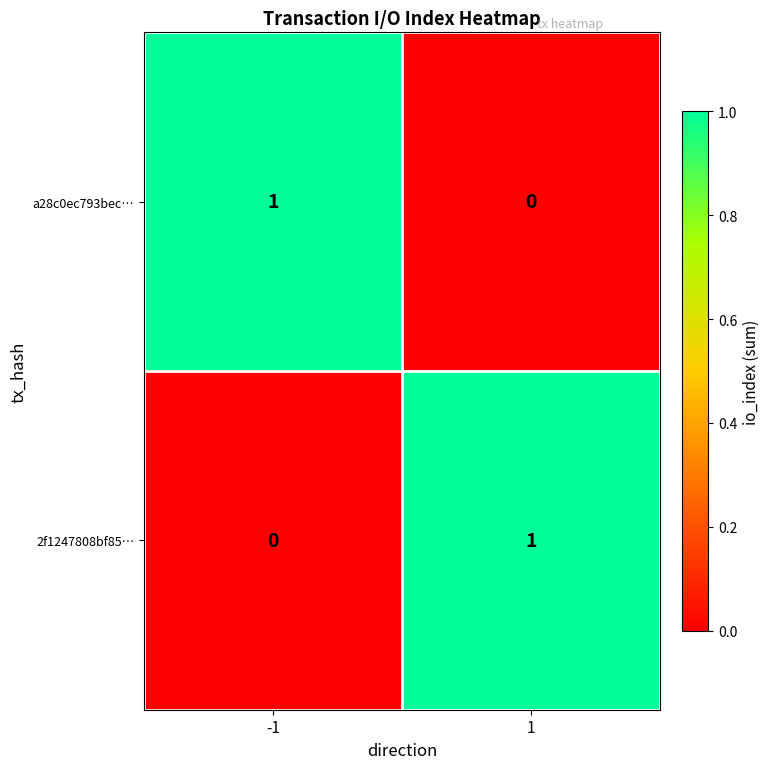

True or false: a28c0ec793bec… has a value of 0 at 1.

True